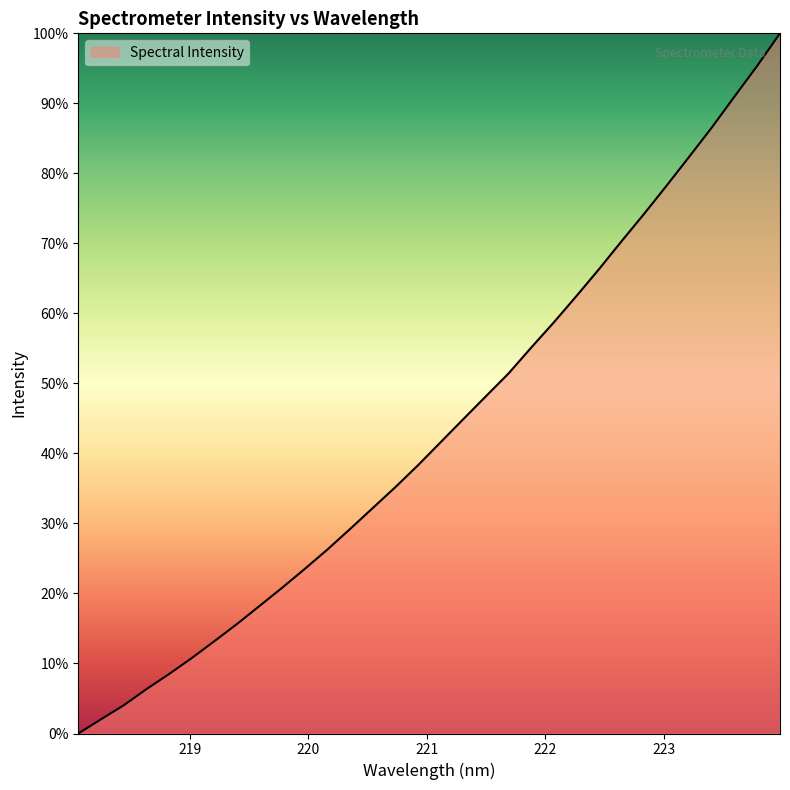

What is the difference between the maximum and minimum values?

100.0